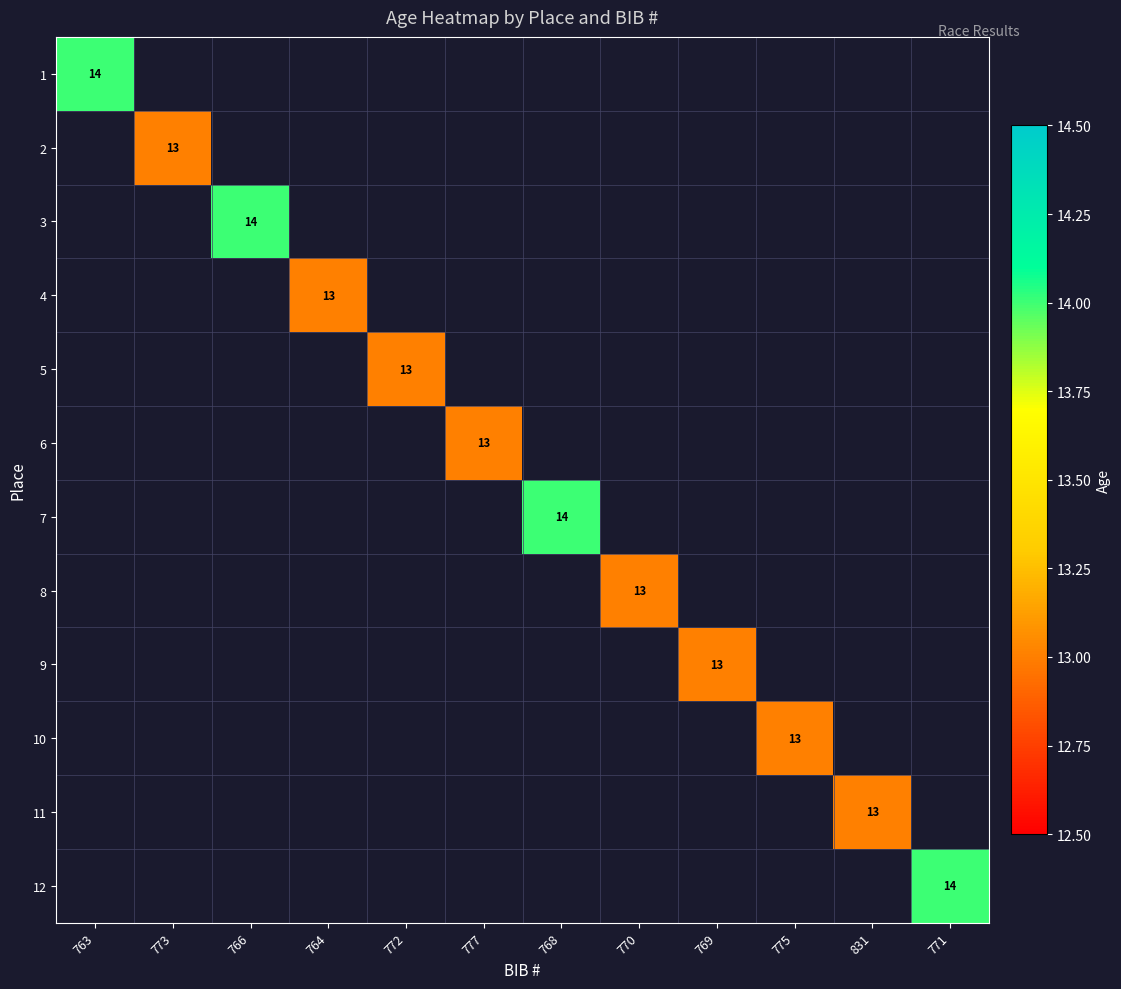

True or false: 12 has a value of 23 at 771.

False